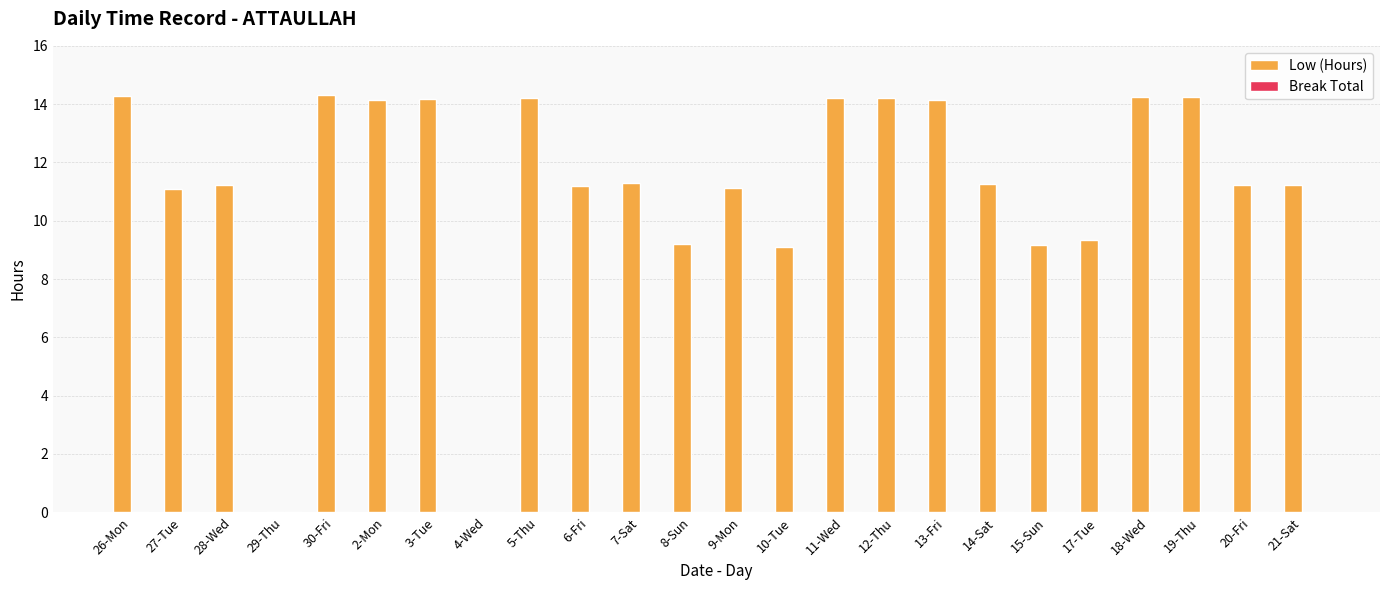

What is the sum of the values at 9-Mon and 11-Wed?

25.3